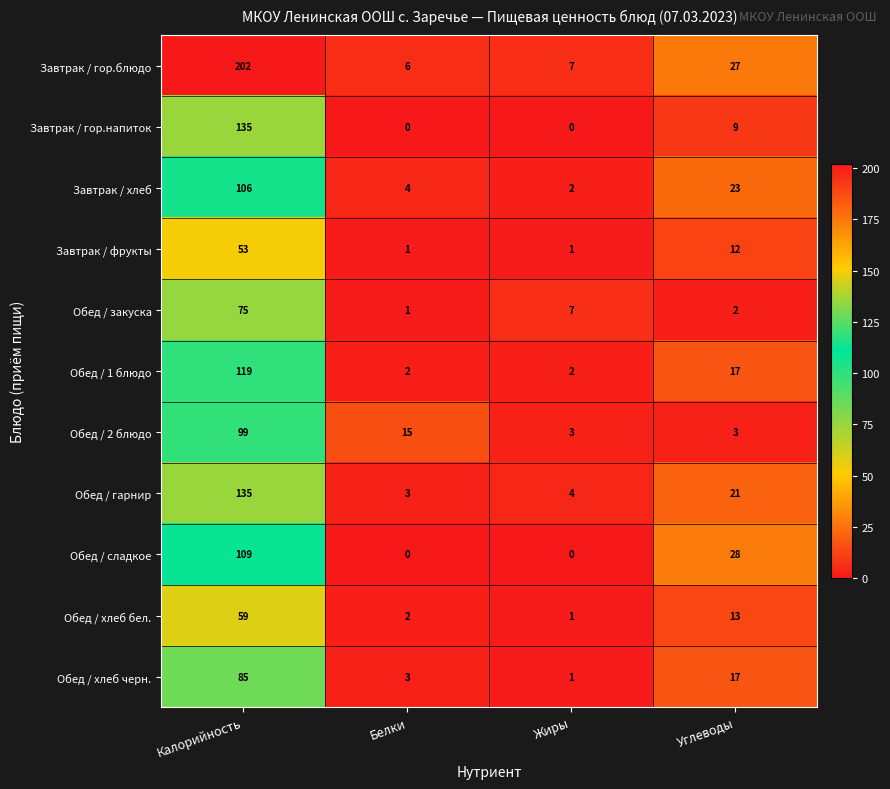

What is the difference between the highest and lowest values at Жиры?

7